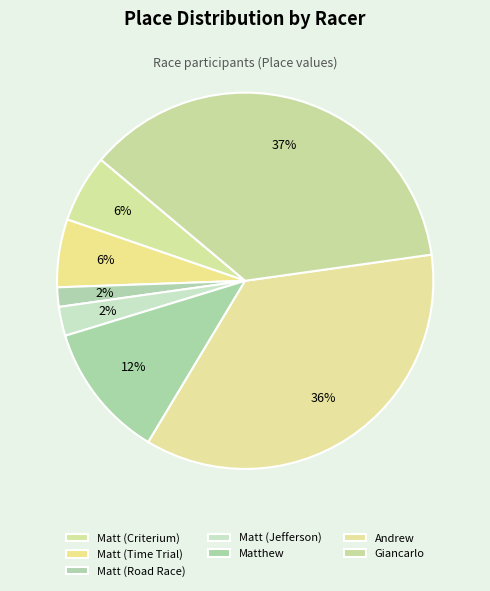

Which slice is the largest?

Giancarlo